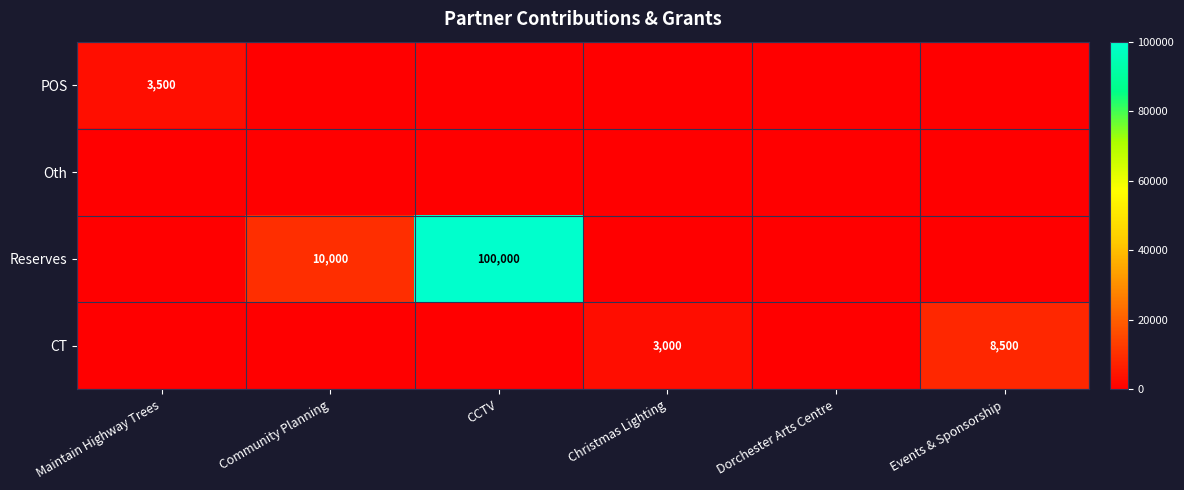

Is the value of Reserves at Community Planning greater than the value of CT at Events & Sponsorship?

Yes